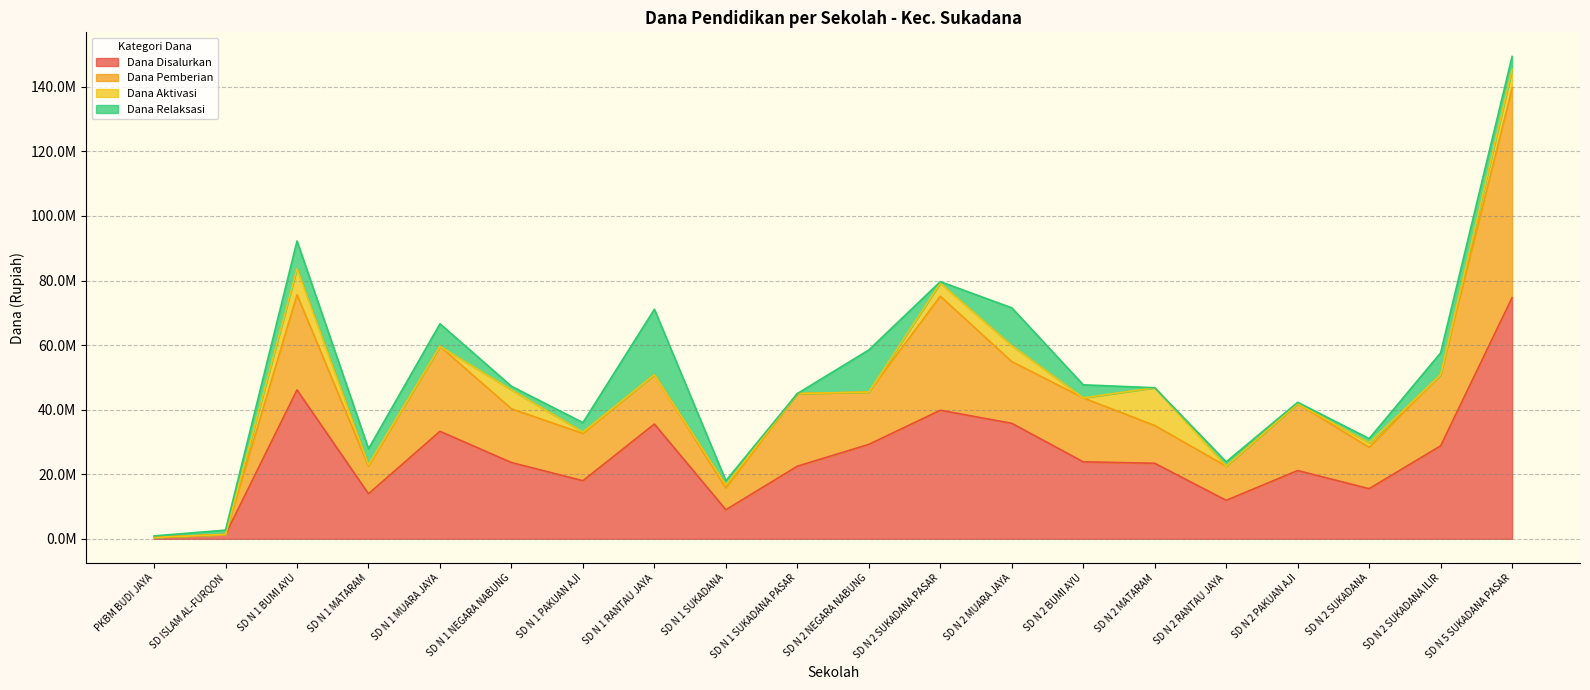

True or false: Dana Pemberian has more than 1 interior local peaks.

True